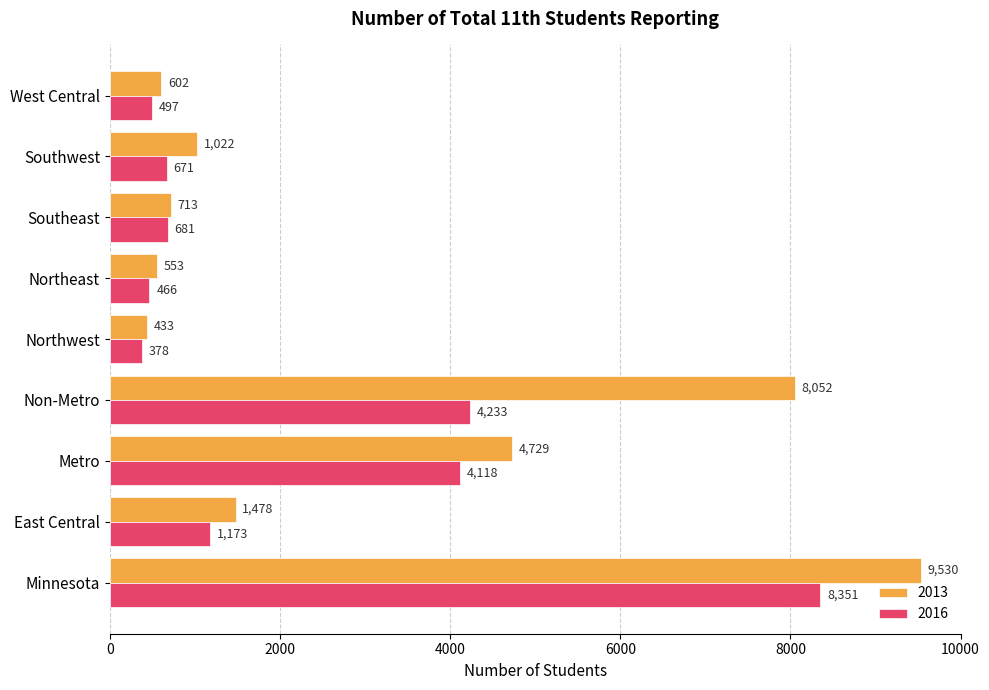

What value does the 2016 series have at Northeast, to the nearest 100?

500